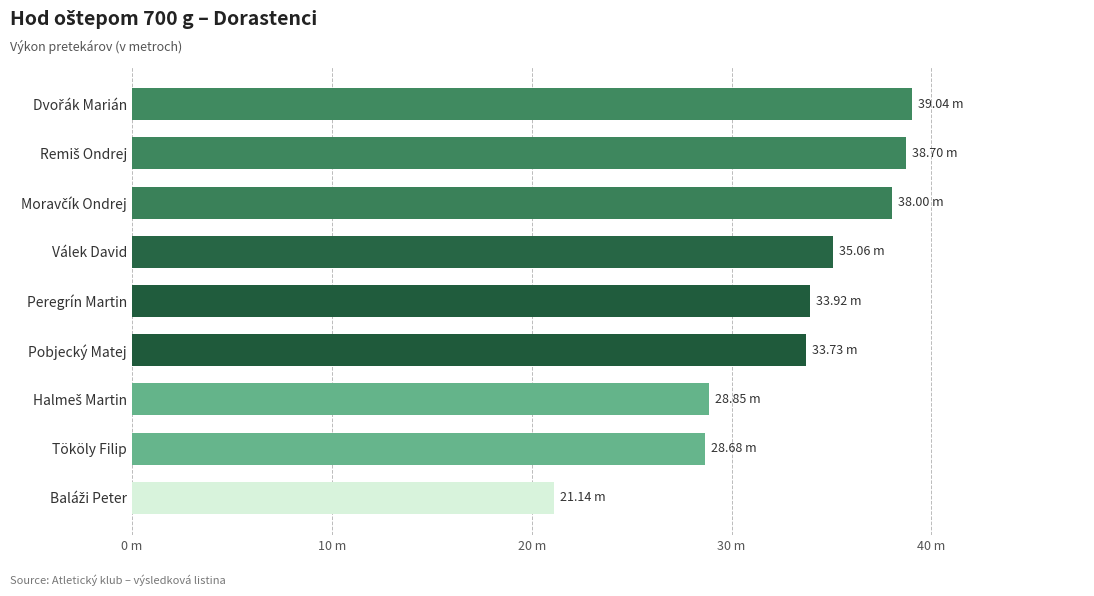

Does the chart contain any negative values?

No